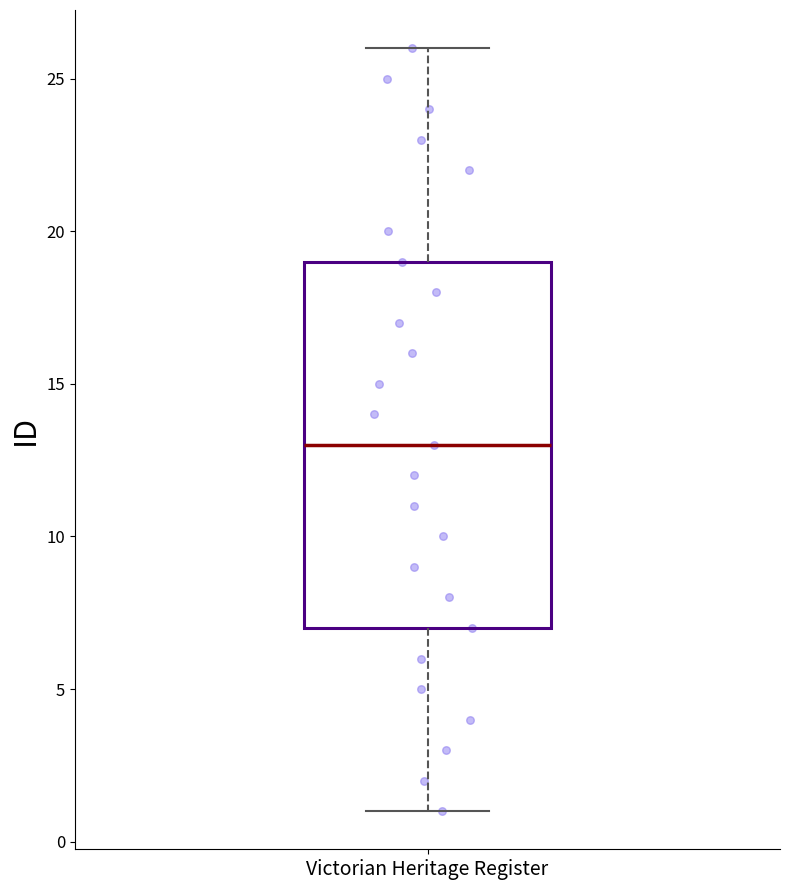

Transcribe this box plot: give where the median line is, the range the box spans, and where the two whiskers end, as read against the y-axis. The values are not printed on the chart, so give them approximately, as read against the axis.

median 13, box 7 to 19, whiskers 1 to 26